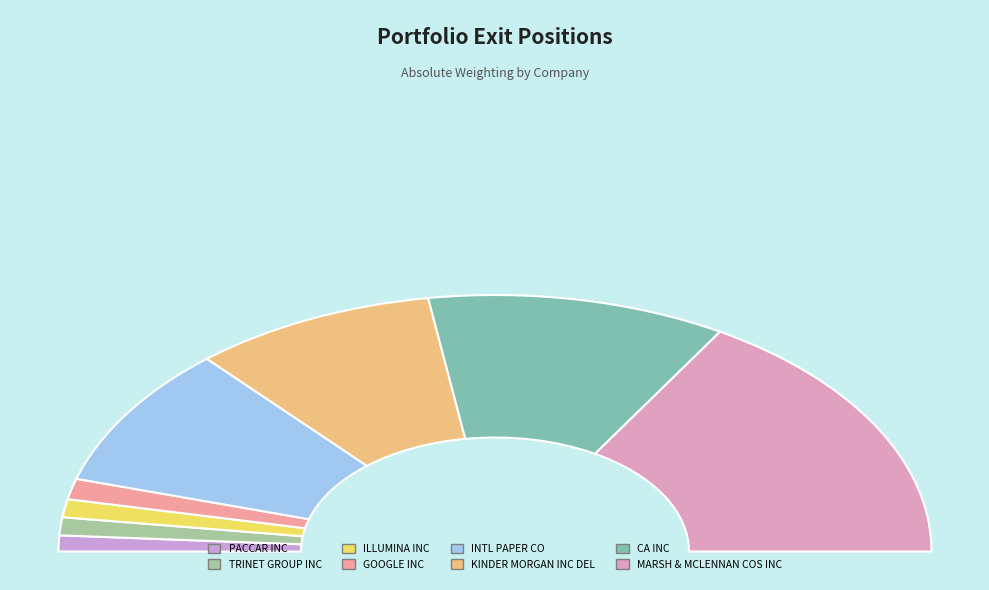

The TRINET GROUP INC slice represents 1% of the pie. True or false?

False